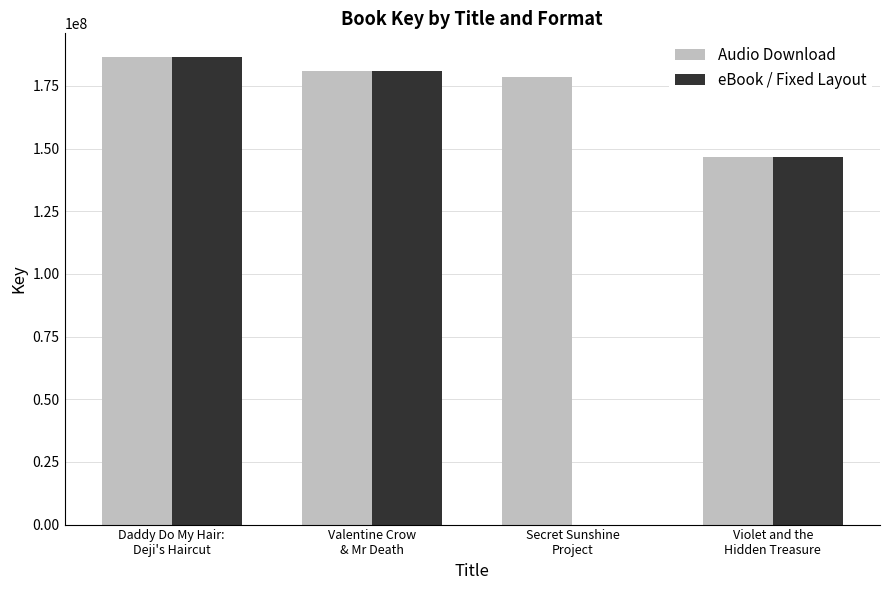

Is the value of Audio Download at Daddy Do My Hair:
Deji's Haircut greater than the value of eBook / Fixed Layout at Violet and the
Hidden Treasure?

Yes